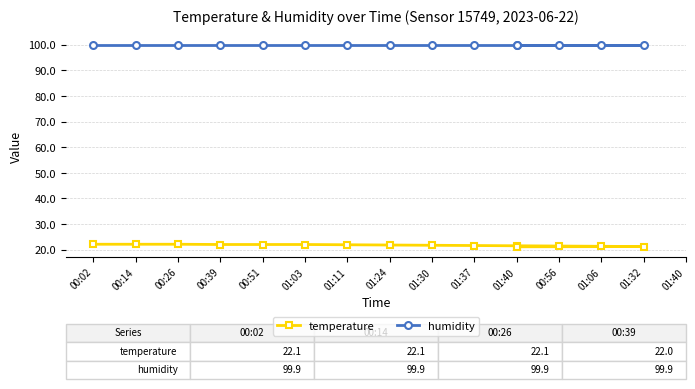

List the labels in order of humidity value, largest first.

00:02, 00:14, 00:26, 00:39, 00:51, 01:03, 01:11, 01:24, 01:30, 01:37, 01:40, 00:56, 01:06, 01:32, 01:40